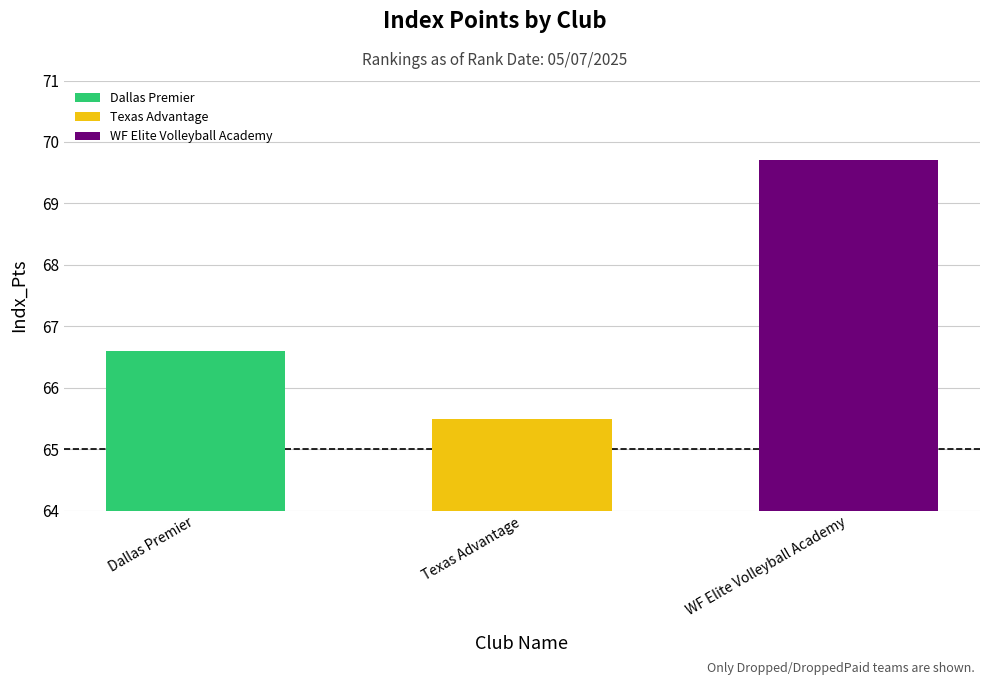

Reading left to right, extract all data points from this chart.

66.6	65.5	69.7